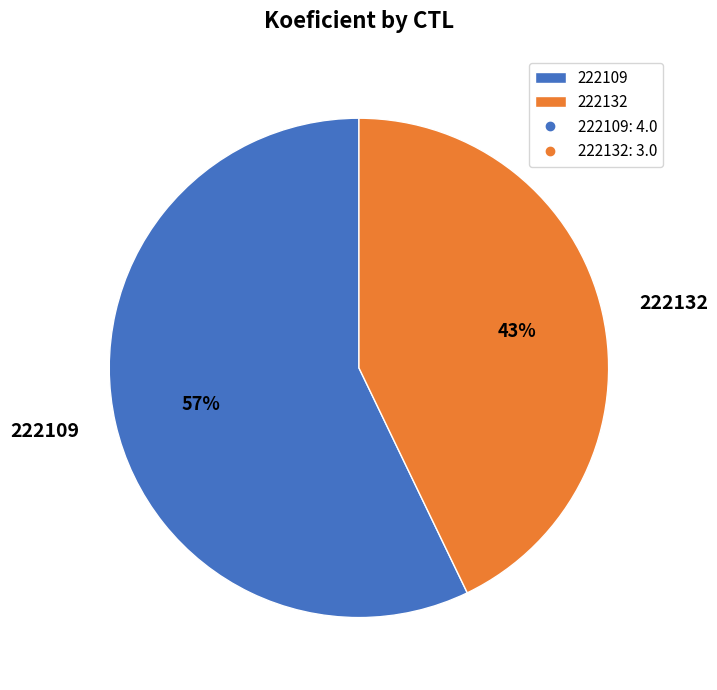

To the nearest percent, what is the average slice percentage?

50%